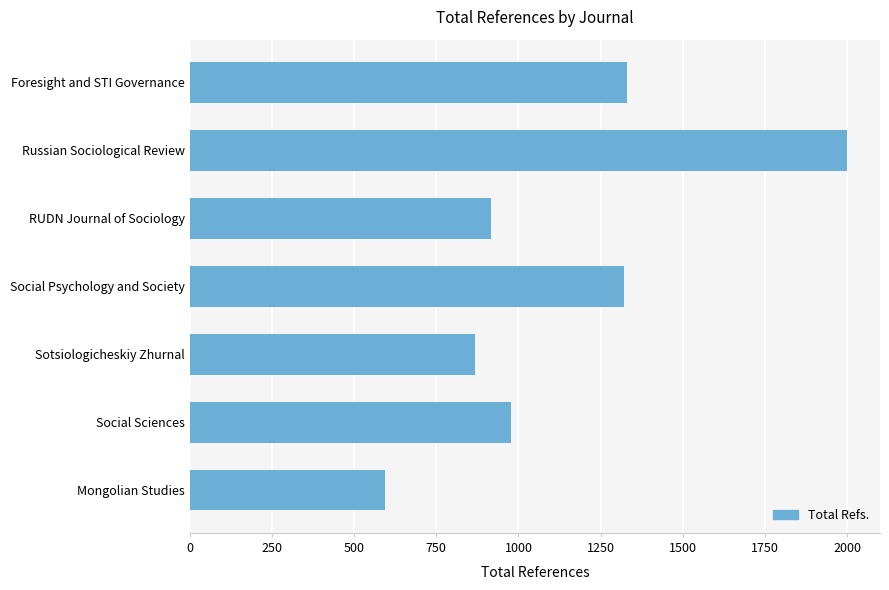

Reading bottom to top, transcribe all the data shown in this chart.

Mongolian Studies=593	Social Sciences=976	Sotsiologicheskiy Zhurnal=867	Social Psychology and Society=1321	RUDN Journal of Sociology=916	Russian Sociological Review=2000	Foresight and STI Governance=1330